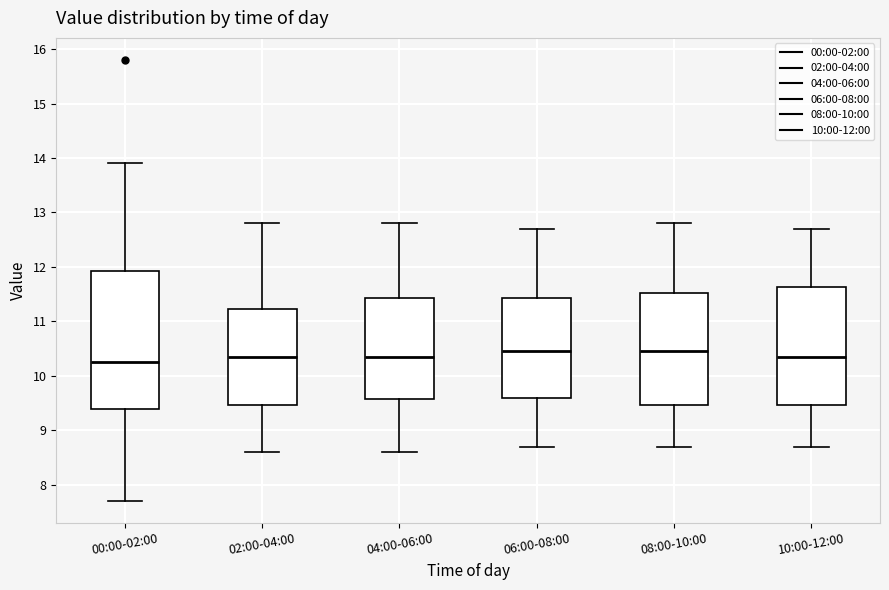

Reading left to right, read every box against the y-axis: the position of its median line, the range the box covers, and the ends of its whiskers. The values are not printed on the chart, so give them approximately, as read against the axis.

00:00-02:00: median 10.3, box 9.4 to 11.9, whiskers 7.7 to 13.9
02:00-04:00: median 10.4, box 9.5 to 11.2, whiskers 8.6 to 12.8
04:00-06:00: median 10.4, box 9.6 to 11.4, whiskers 8.6 to 12.8
06:00-08:00: median 10.5, box 9.6 to 11.4, whiskers 8.7 to 12.7
08:00-10:00: median 10.5, box 9.5 to 11.5, whiskers 8.7 to 12.8
10:00-12:00: median 10.4, box 9.5 to 11.6, whiskers 8.7 to 12.7